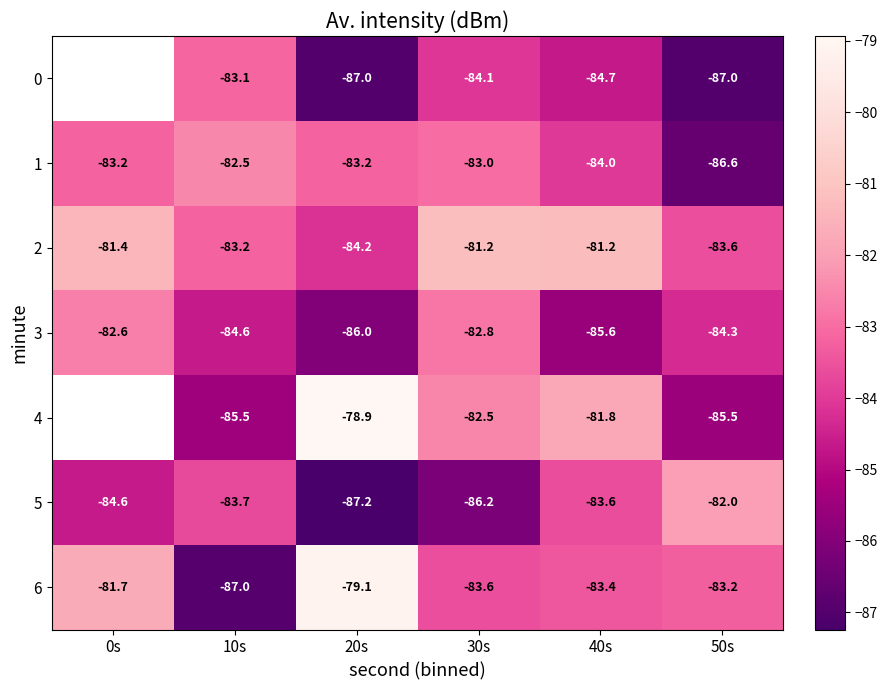

What is the difference between the maximum and minimum values in the 1 series?

4.1